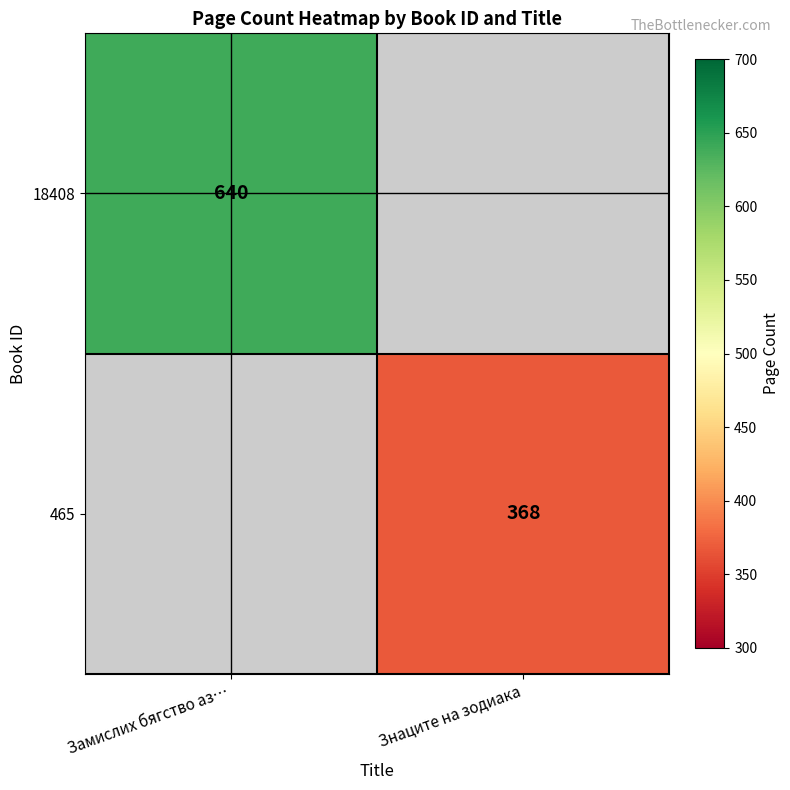

Is it true that 465 equals 618 at Знаците на зодиака?

False